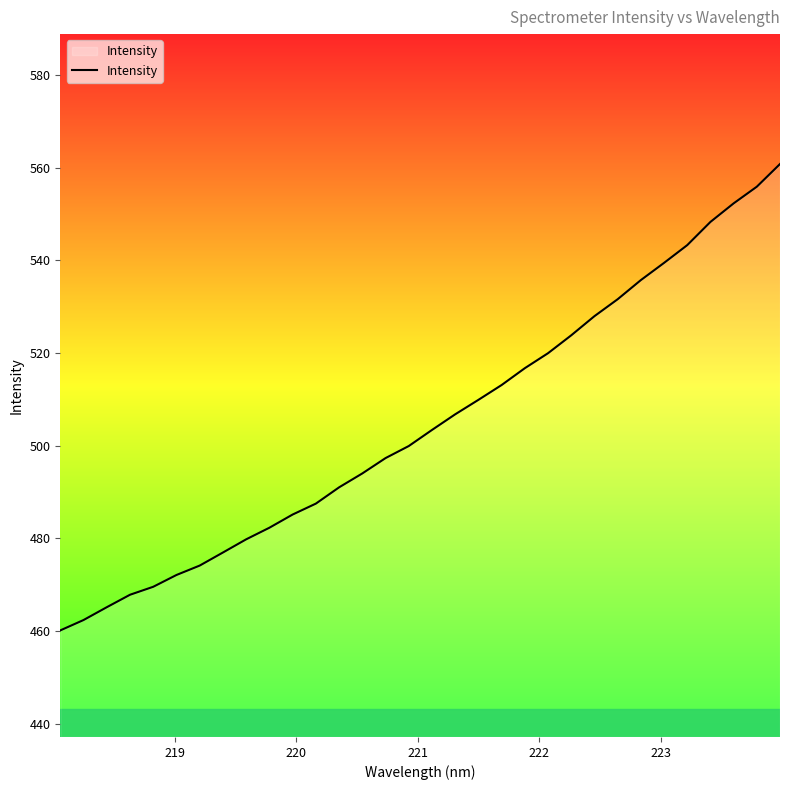

What is the difference between the maximum and minimum values?

100.7